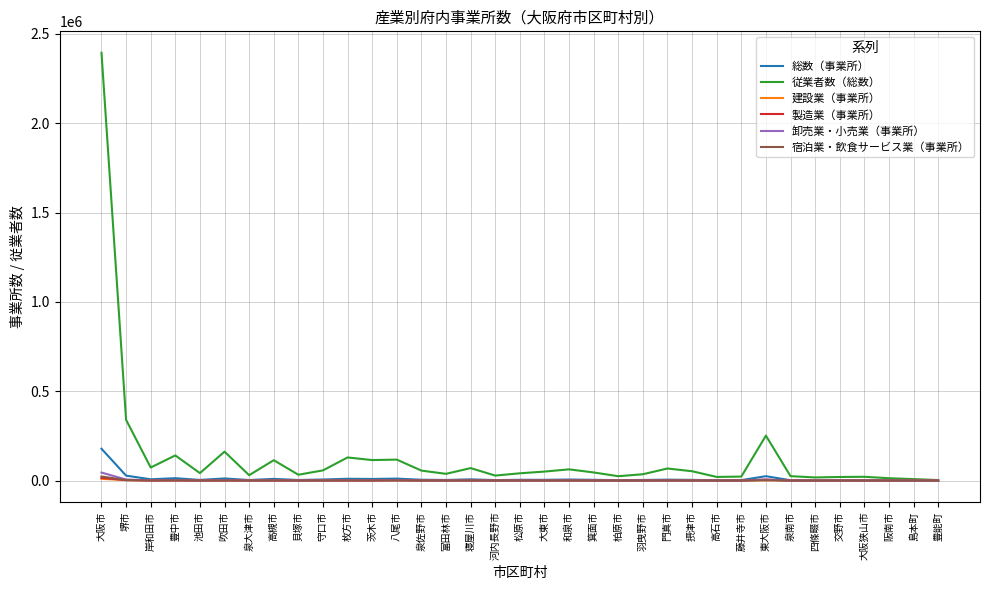

What are all the series names shown in the legend?

総数（事業所）, 従業者数（総数）, 建設業（事業所）, 製造業（事業所）, 卸売業・小売業（事業所）, 宿泊業・飲食サービス業（事業所）